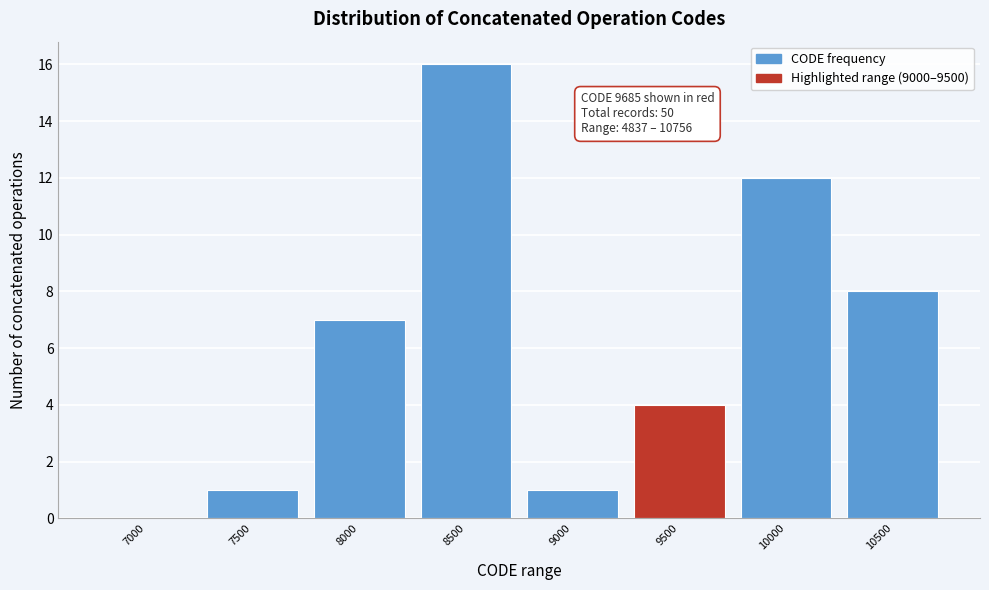

Reading left to right, list all the values displayed in this chart.

7000=0	7500=1	8000=7	8500=16	9000=1	9500=4	10000=12	10500=8